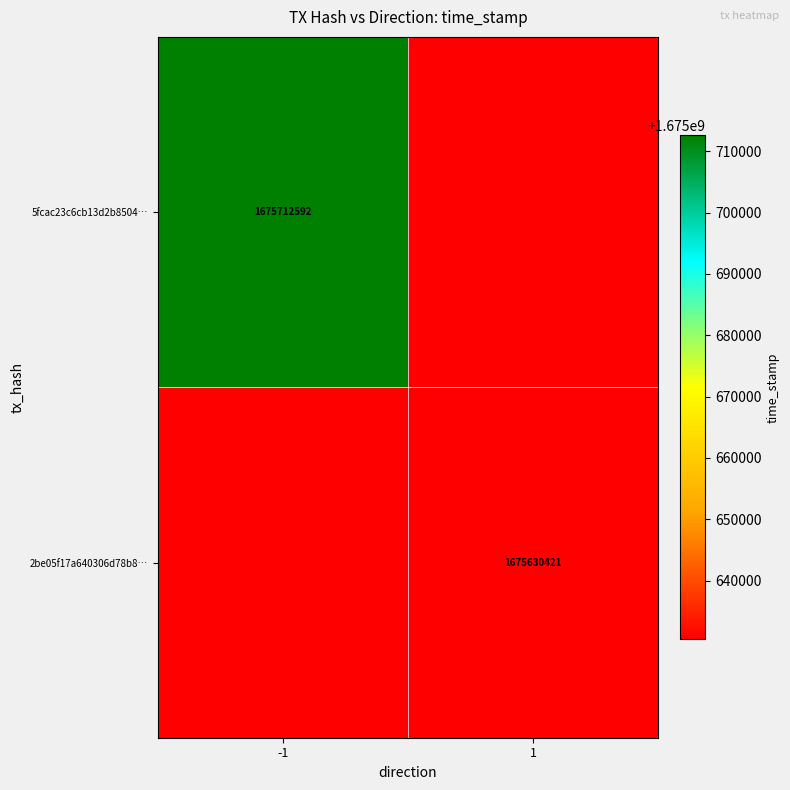

The value of 2be05f17a640306d78b8… at 1 is 1675630421. True or false?

True